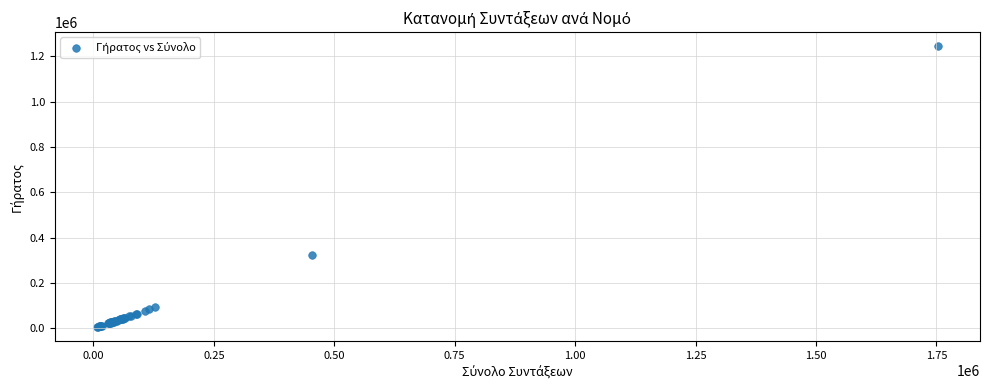

What Y value in the scatter plot is closest to 625511?

325345